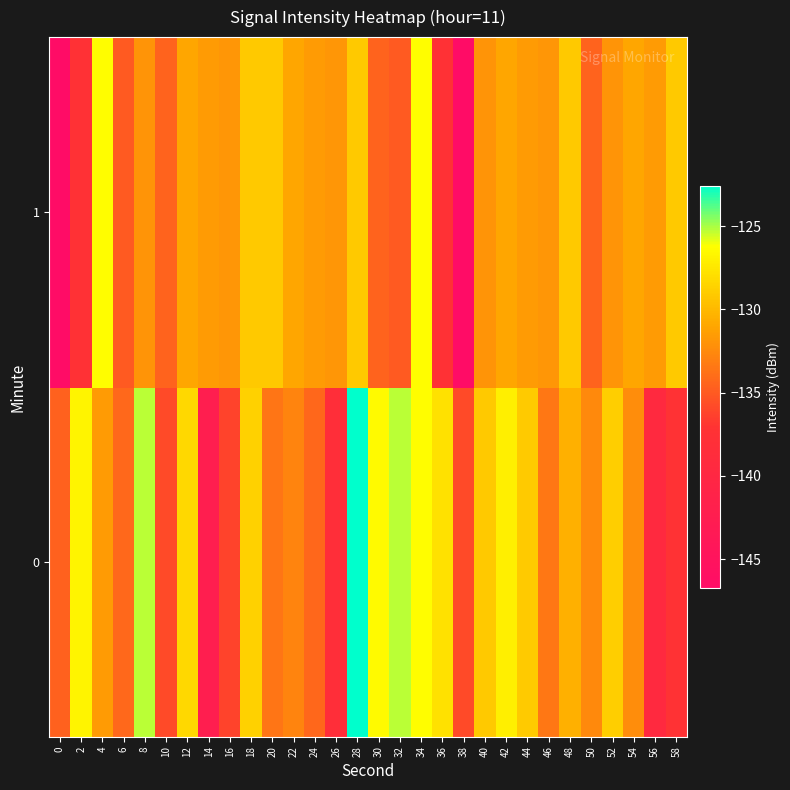

What is the maximum value shown in the chart?

-122.6